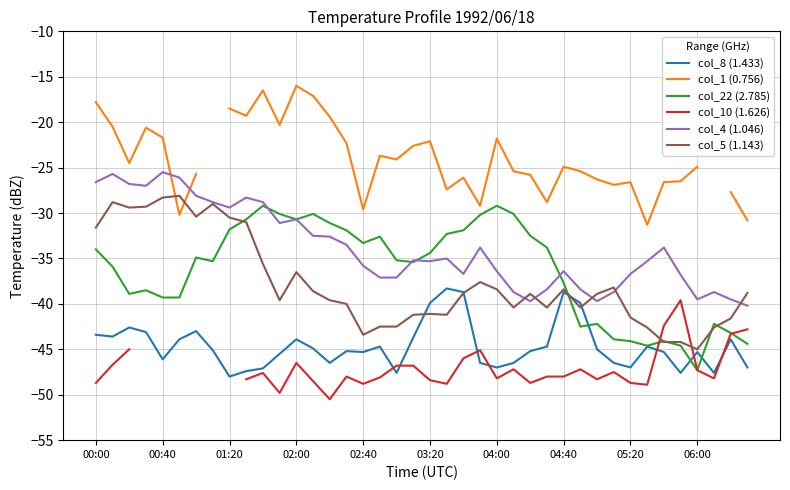

What is the maximum value for col_1 (0.756)?

-16.0